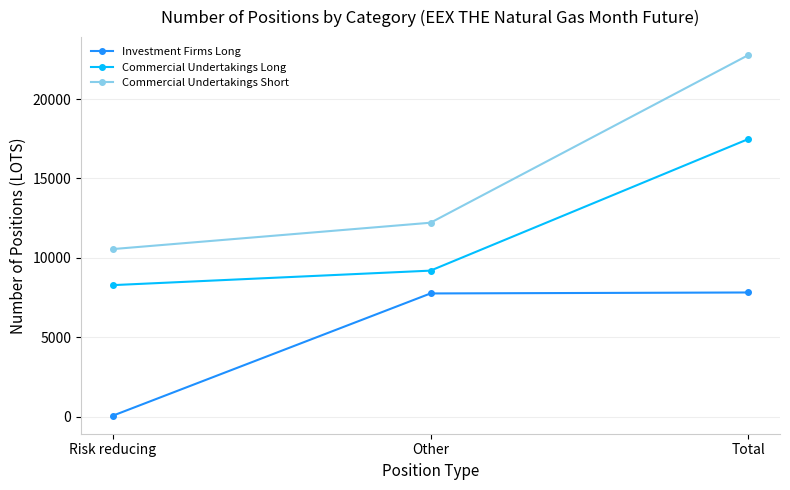

The Commercial Undertakings Short series shows 12213 at Other. True or false?

True